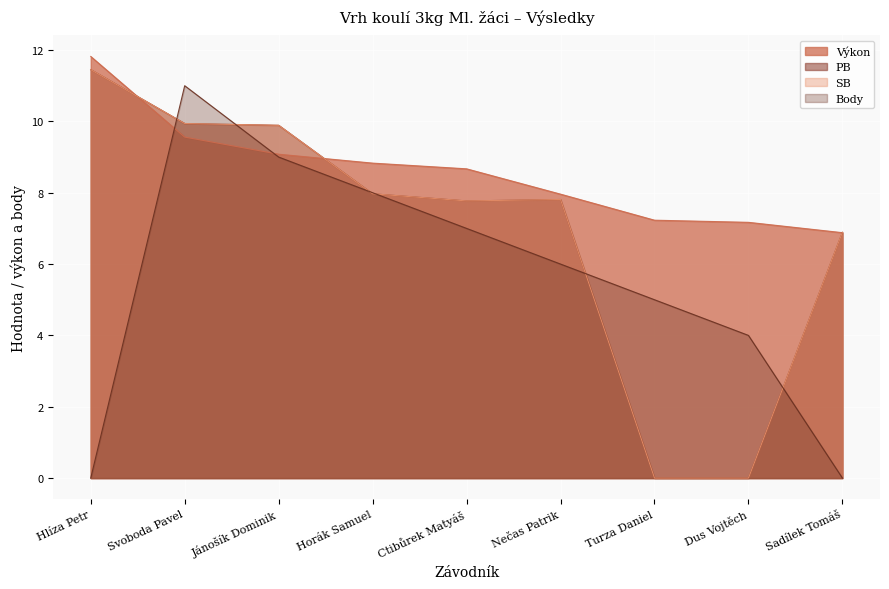

How many data points in Body are above 6?

4